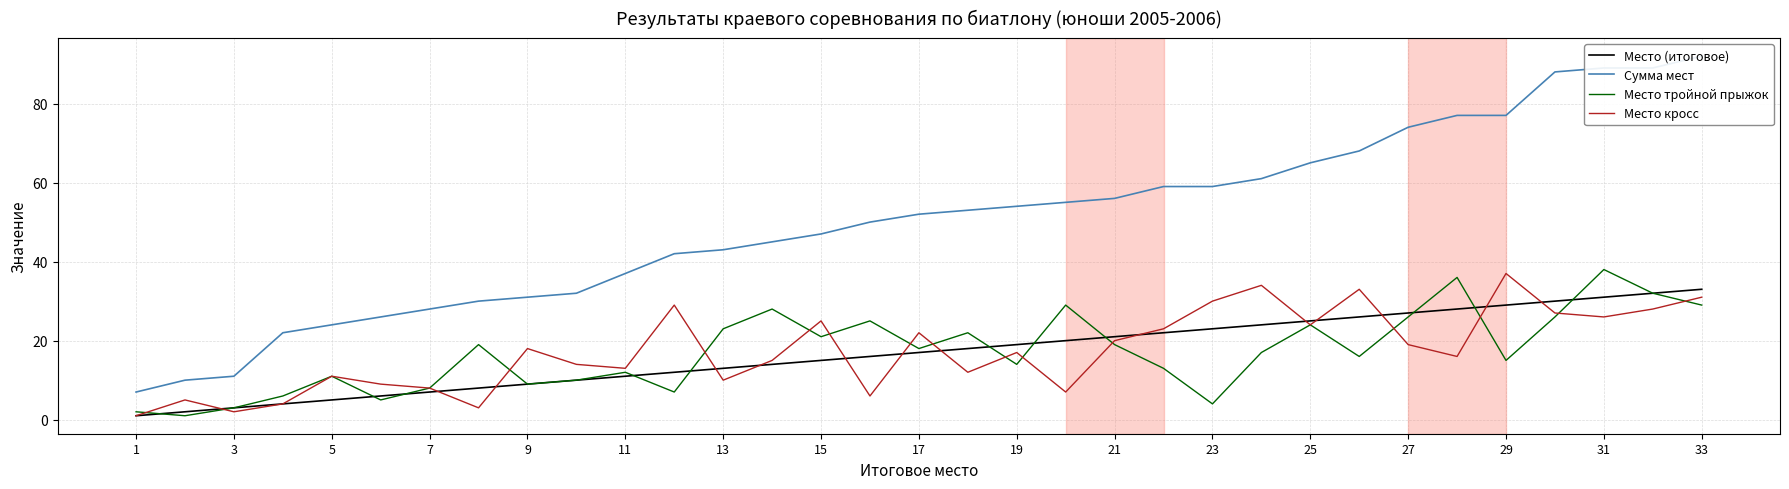

True or false: Место кросс has more than 2 interior local peaks.

True